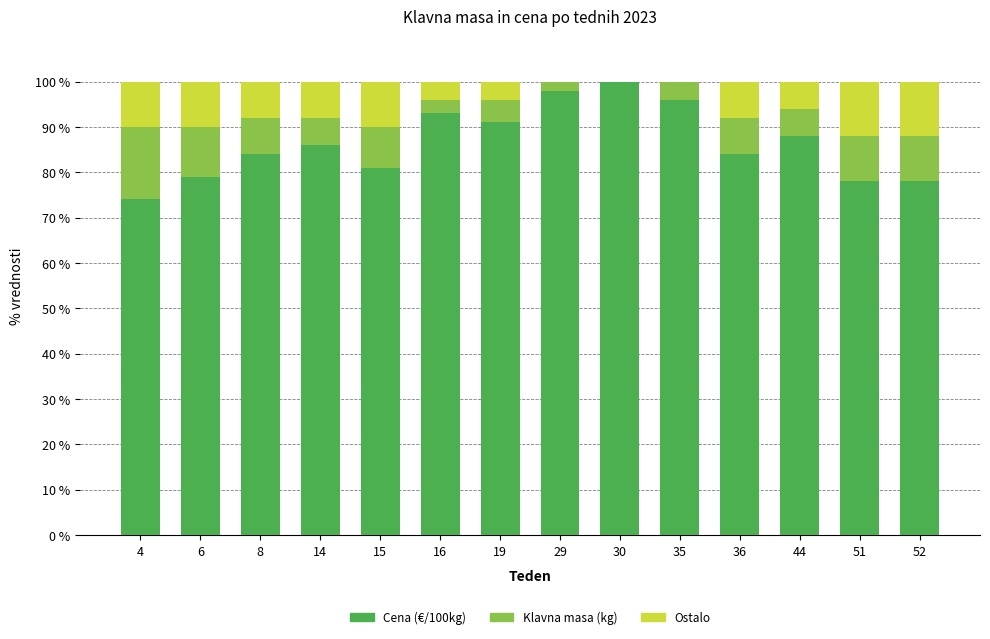

True or false: Cena (€/100kg) has a value of 38 at 6.

False